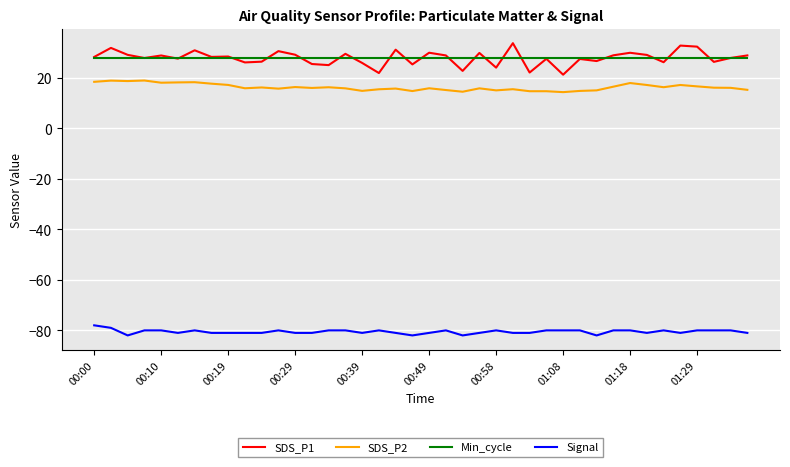

Rank the series by their maximum value, from highest to lowest.

SDS_P1, Min_cycle, SDS_P2, Signal